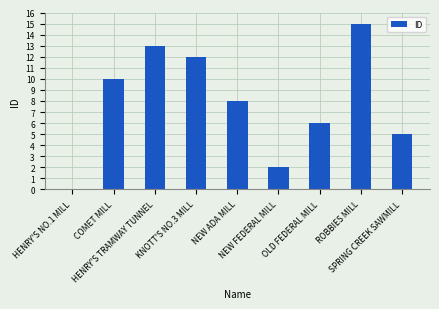

Reading right to left, transcribe all the data shown in this chart.

5	15	6	2	8	12	13	10	0